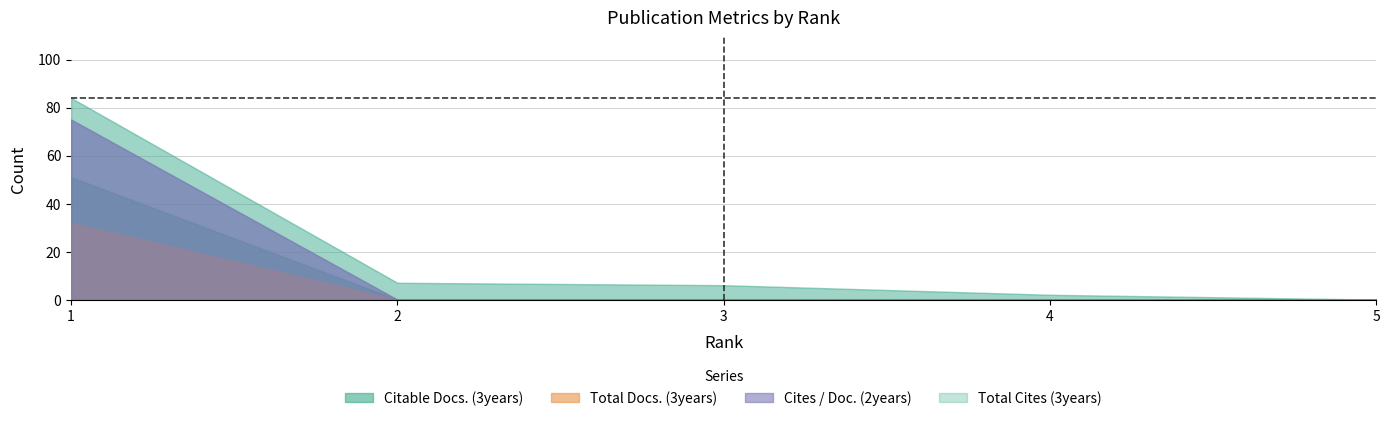

Rank the categories by Total Docs. (3years) value from lowest to highest.

2, 3, 4, 5, 1